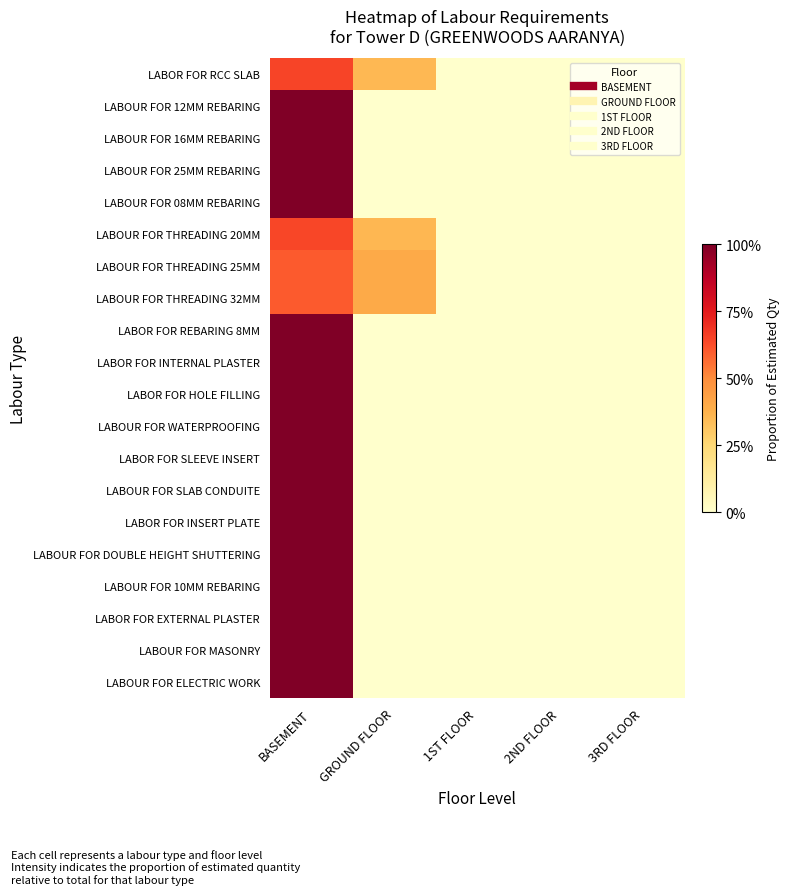

At how many categories does at least one series exceed 0?

2